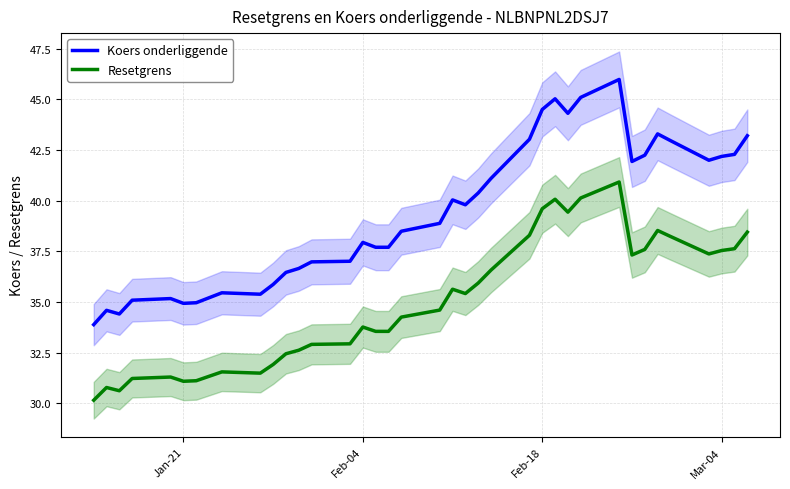

The value of Koers onderliggende at Feb-04 is 26.5. True or false?

False